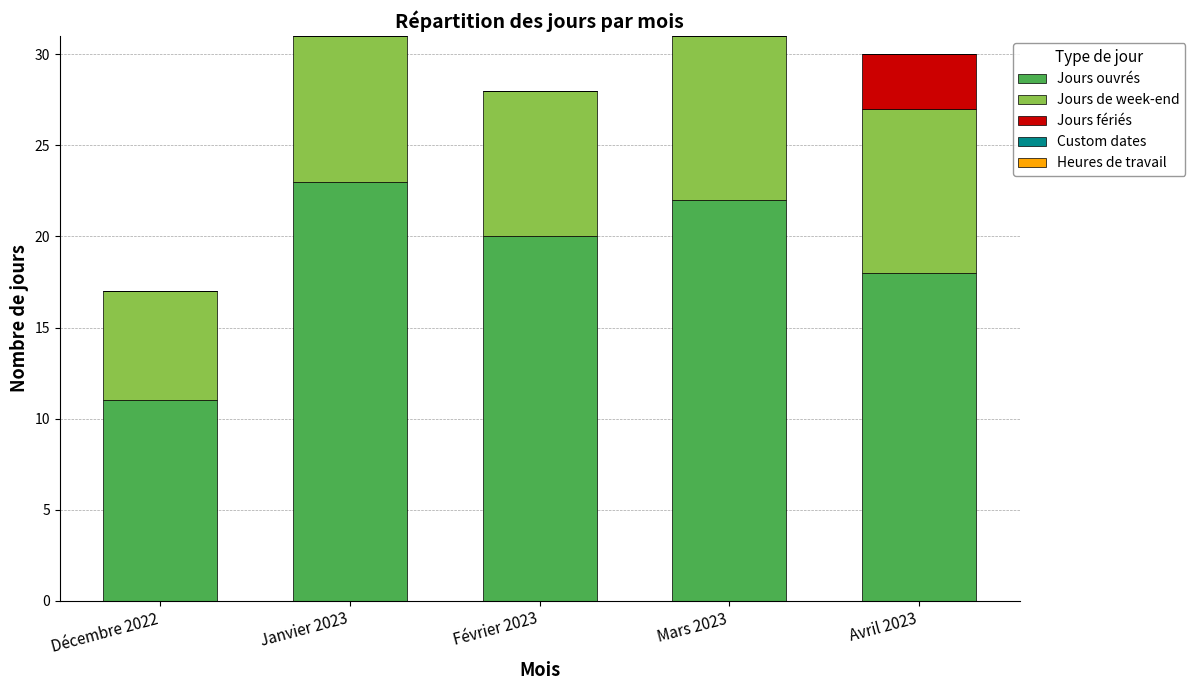

Reading left to right, what are the values for Jours ouvrés?

Décembre 2022=11	Janvier 2023=23	Février 2023=20	Mars 2023=22	Avril 2023=18